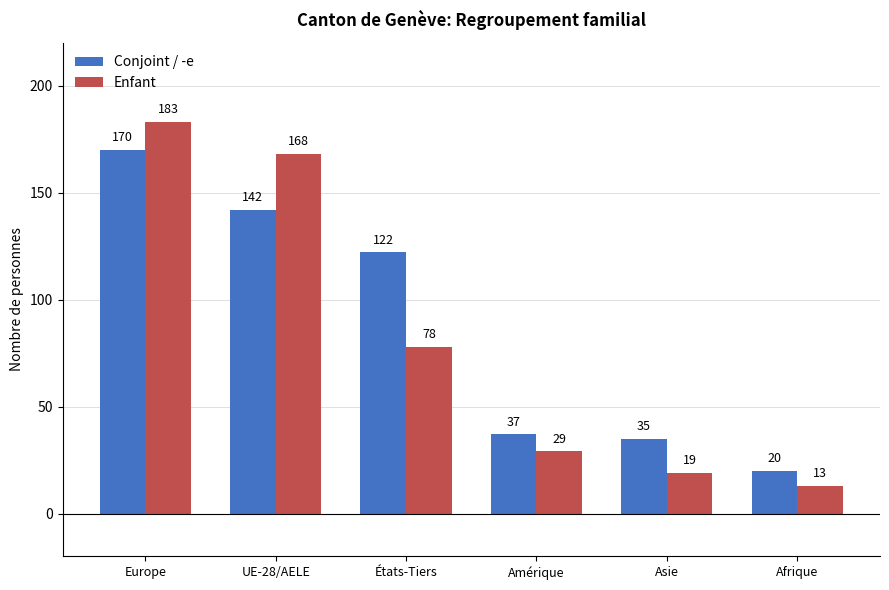

Does the chart contain any negative values?

No